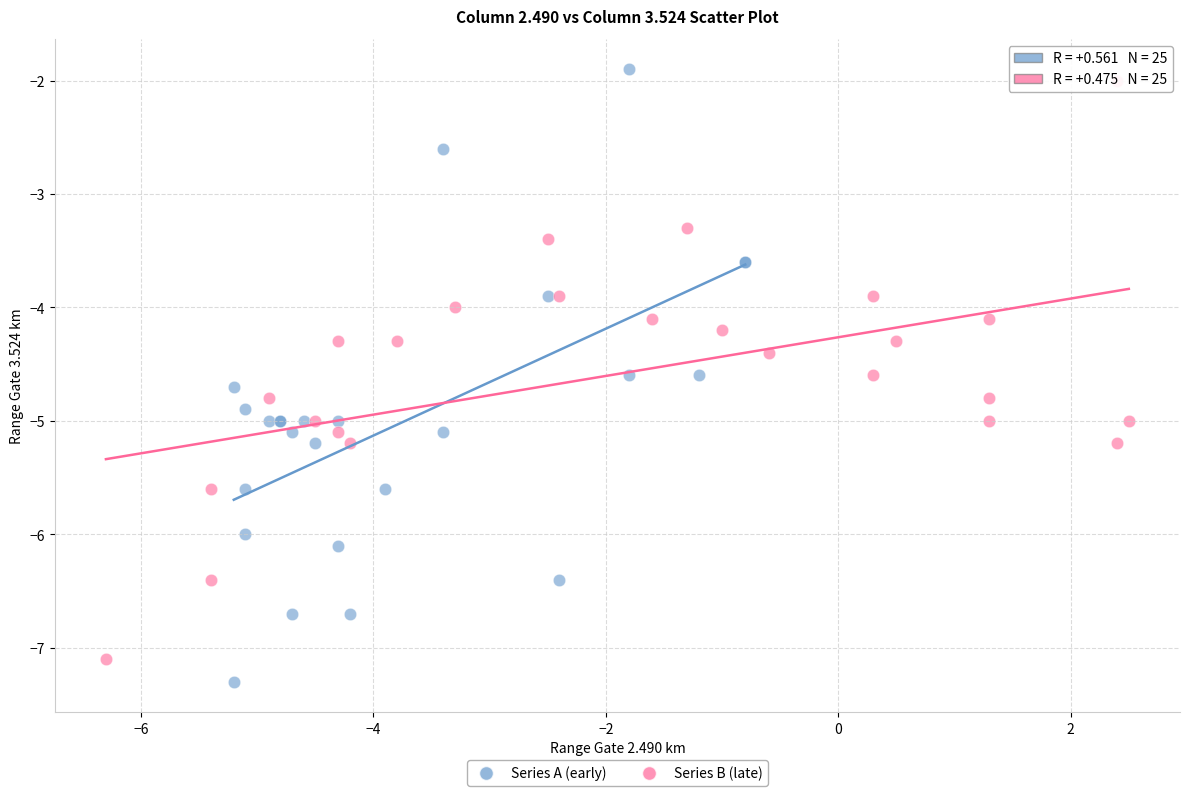

Which series contains the highest Y value?

Series A (early)